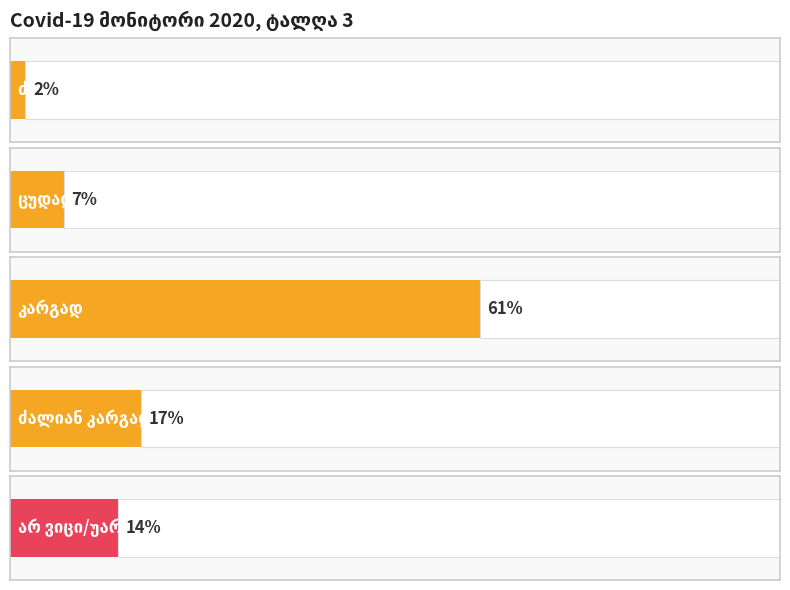

True or false: the data shows 25 at არ ვიცი/უარი პასუხზე.

False